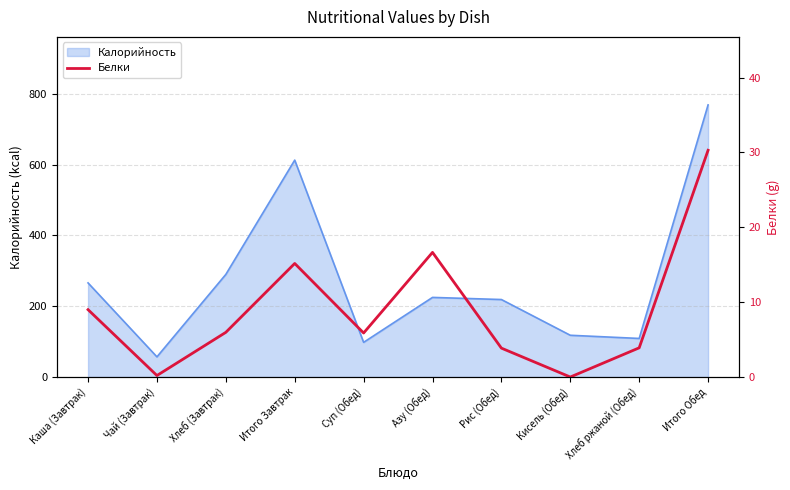

The Калорийность series shows 57 at Чай (Завтрак). True or false?

True